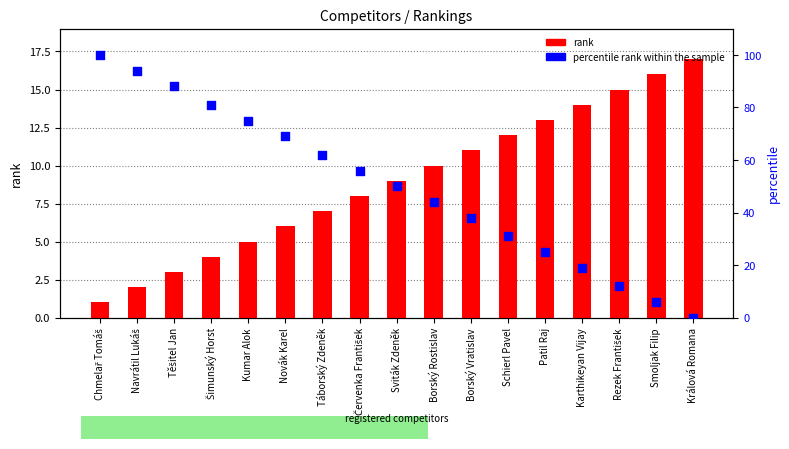

What are all the series names shown in the legend?

rank, percentile rank within the sample